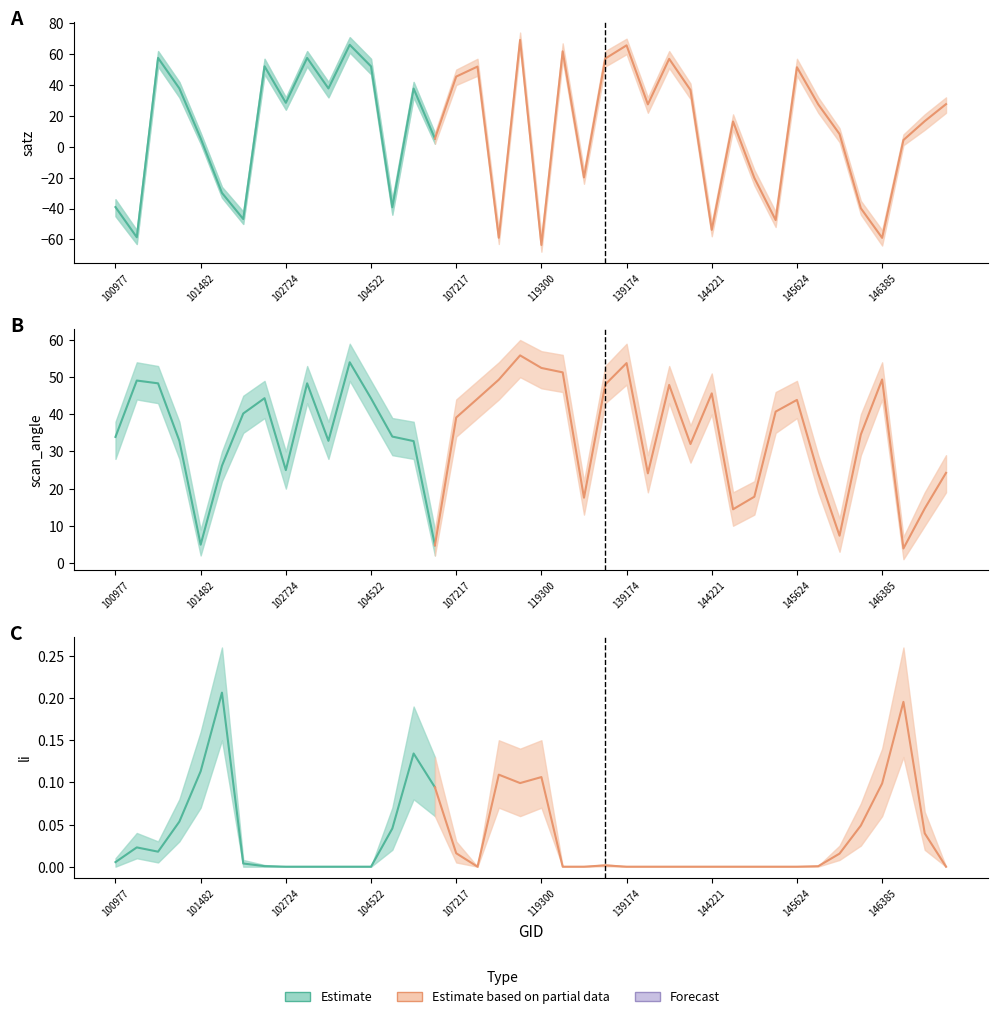

Where is the first local maximum for scan_angle?

101102